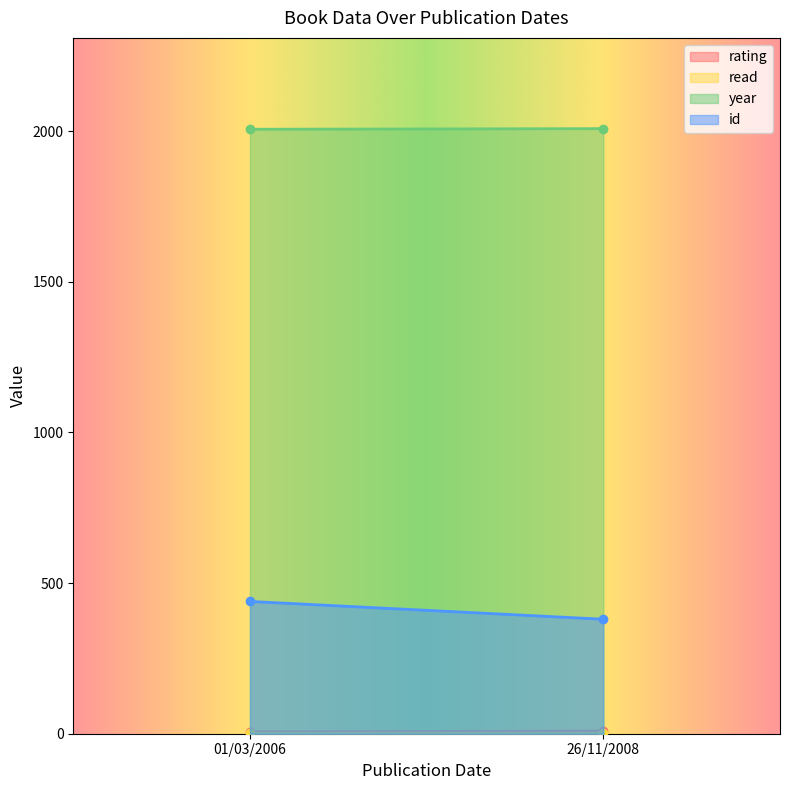

The year series shows 1294 at 01/03/2006. True or false?

False